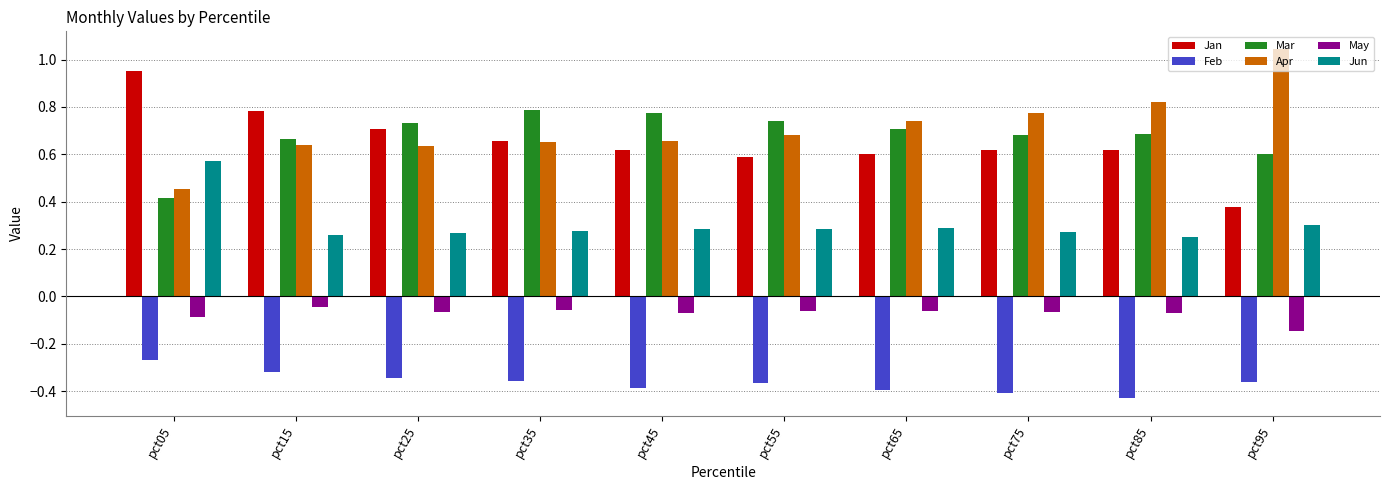

Count the number of data series in this chart.

6